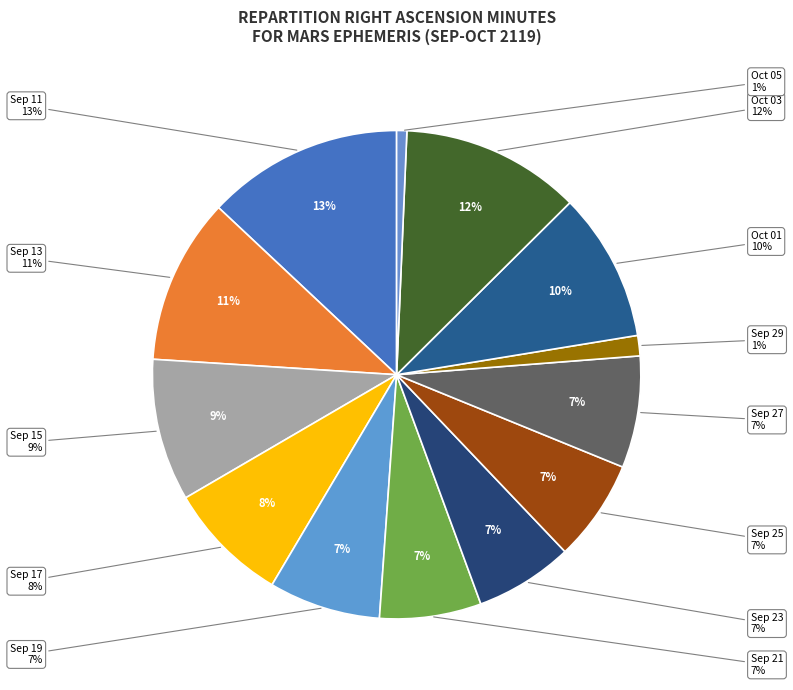

What is the total percentage of Sep 21 and Oct 05?

7.4%